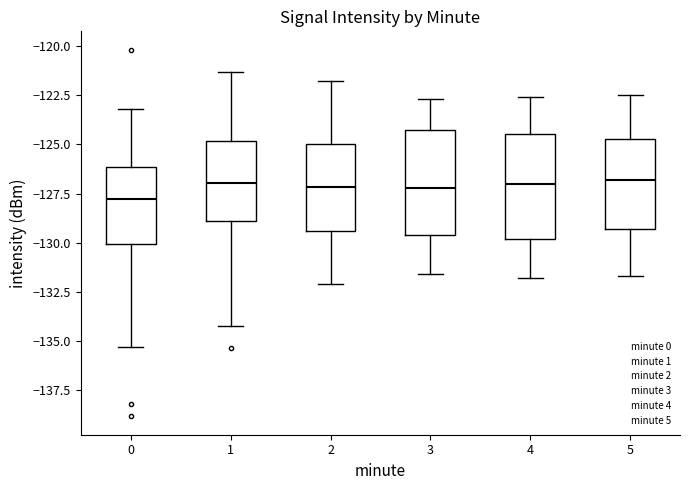

Reading left to right, transcribe this box plot: for each box, give where its median line is, the range the box spans, and where its two whiskers end, as read against the y-axis. The values are not printed on the chart, so give them approximately, as read against the axis.

0: median -128.0, box -130.0 to -126.0, whiskers -135.5 to -123.0
1: median -127.0, box -129.0 to -125.0, whiskers -134.0 to -121.5
2: median -127.0, box -129.5 to -125.0, whiskers -132.0 to -122.0
3: median -127.0, box -129.5 to -124.5, whiskers -131.5 to -122.5
4: median -127.0, box -130.0 to -124.5, whiskers -132.0 to -122.5
5: median -127.0, box -129.5 to -124.5, whiskers -131.5 to -122.5